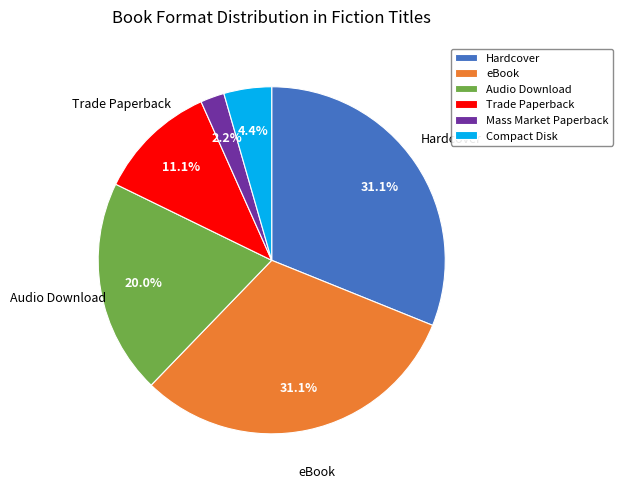

Does Audio Download account for over 50% of the chart?

No